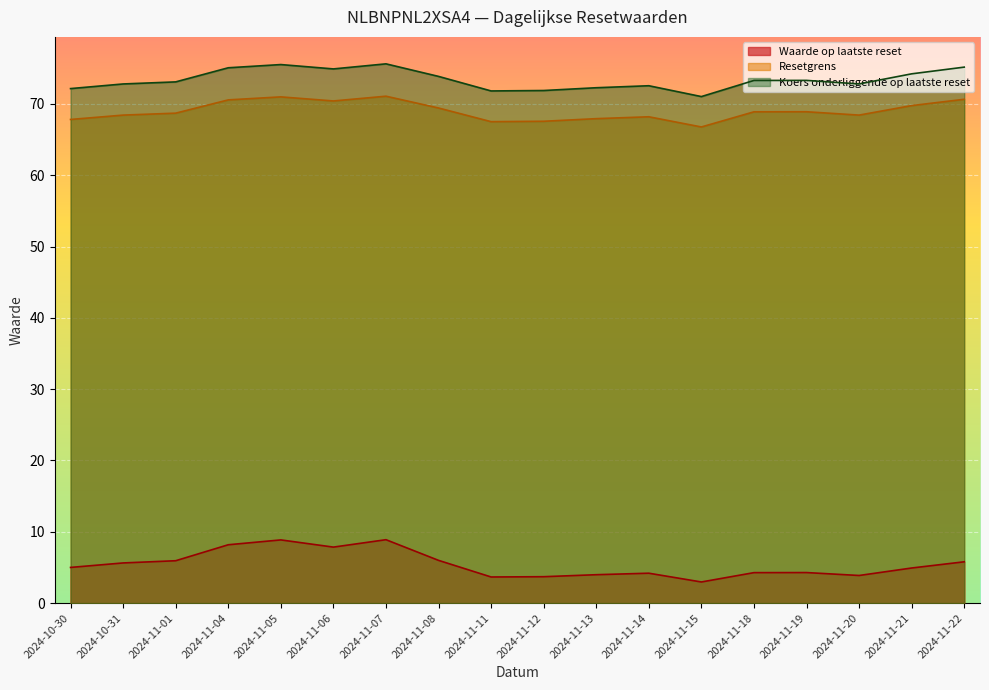

What are all the series names shown in the legend?

Waarde op laatste reset, Resetgrens, Koers onderliggende op laatste reset